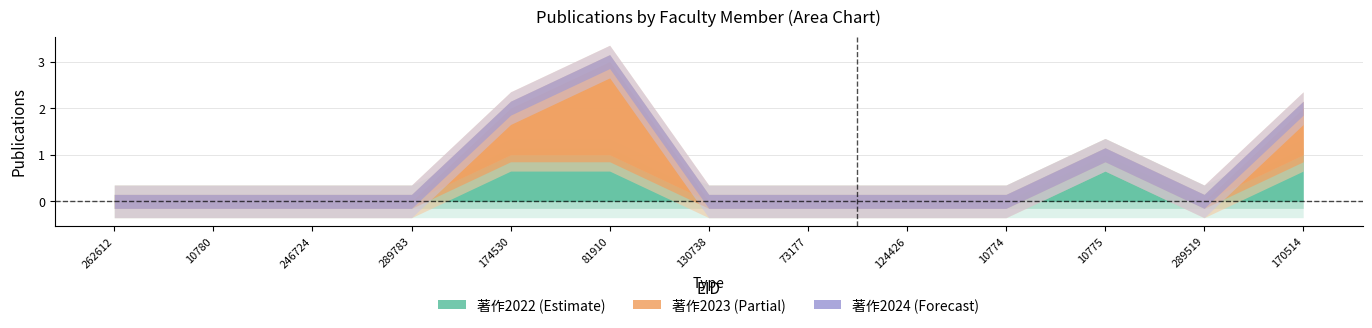

How many data points in 著作2022 are above 0?

4